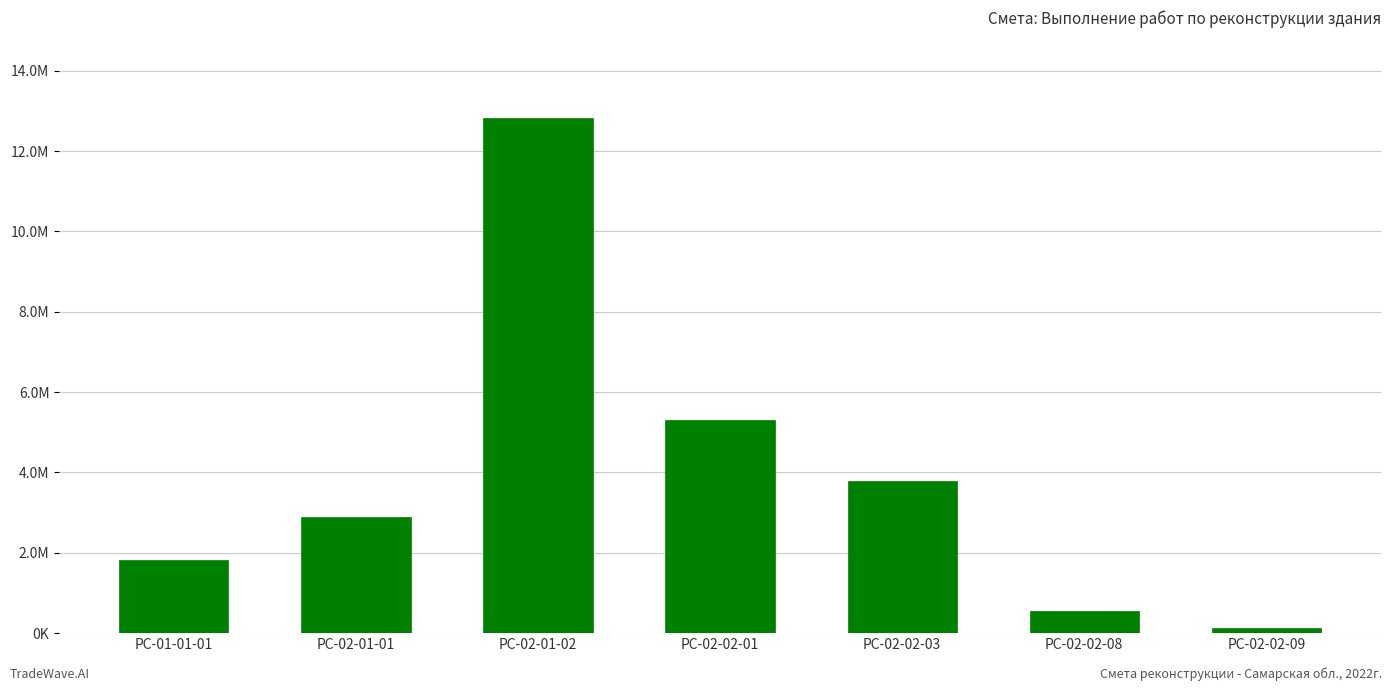

Between РС-02-02-09 and РС-02-01-01, which is larger?

РС-02-01-01